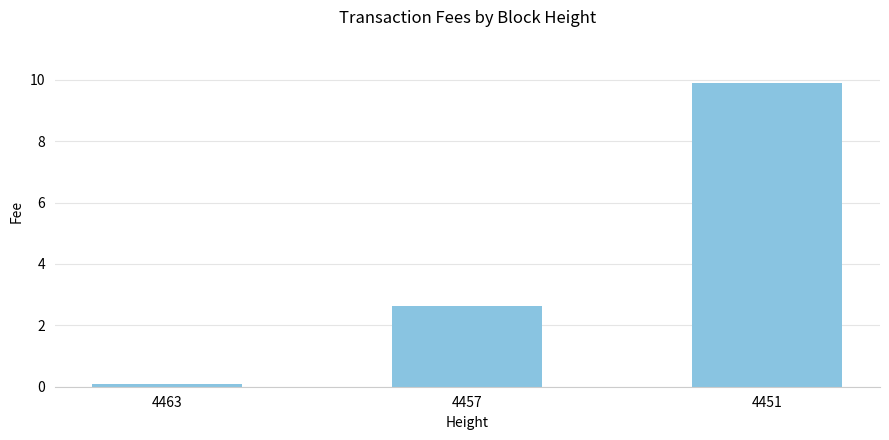

At which label is the value closest to 4?

4457